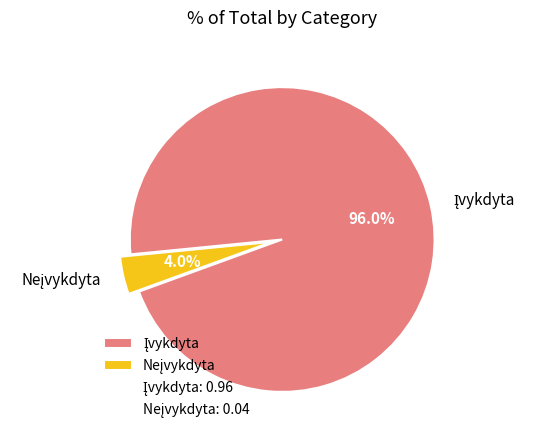

To the nearest percent, what is the average slice percentage?

50%